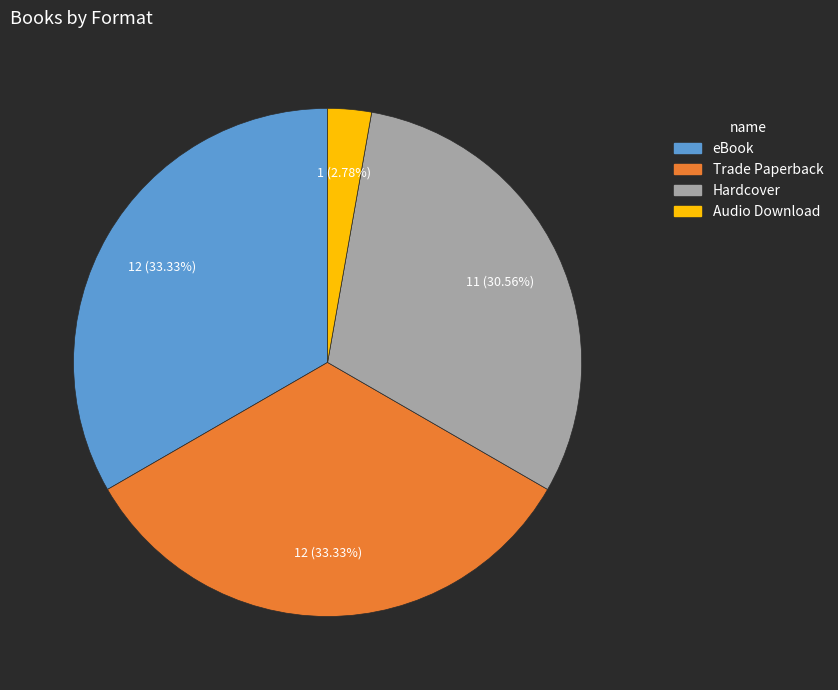

What percentage is the Audio Download slice, to the nearest percent?

3%